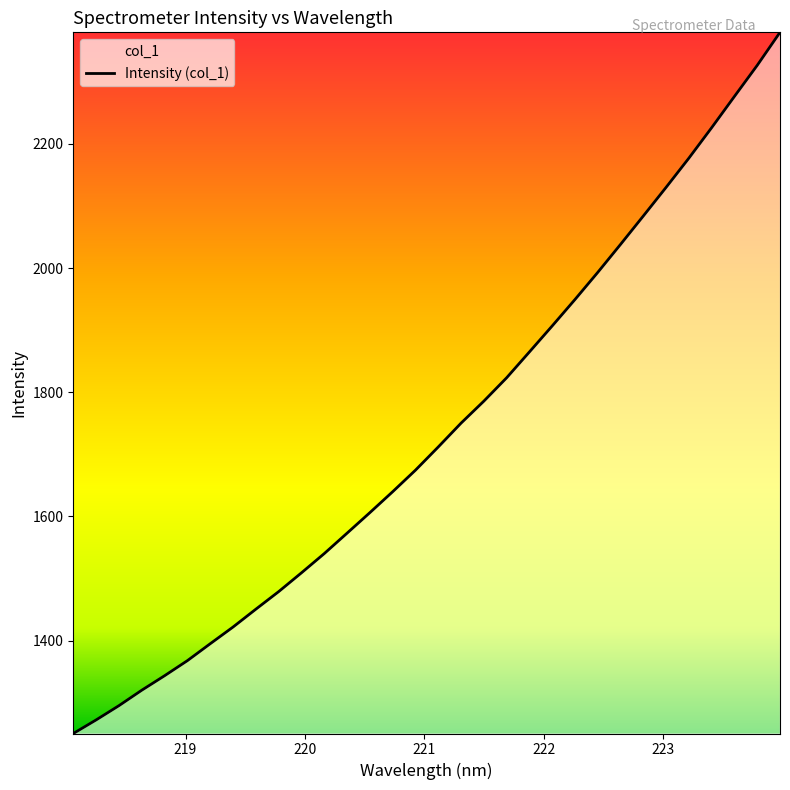

What is the smallest value displayed?

1250.2